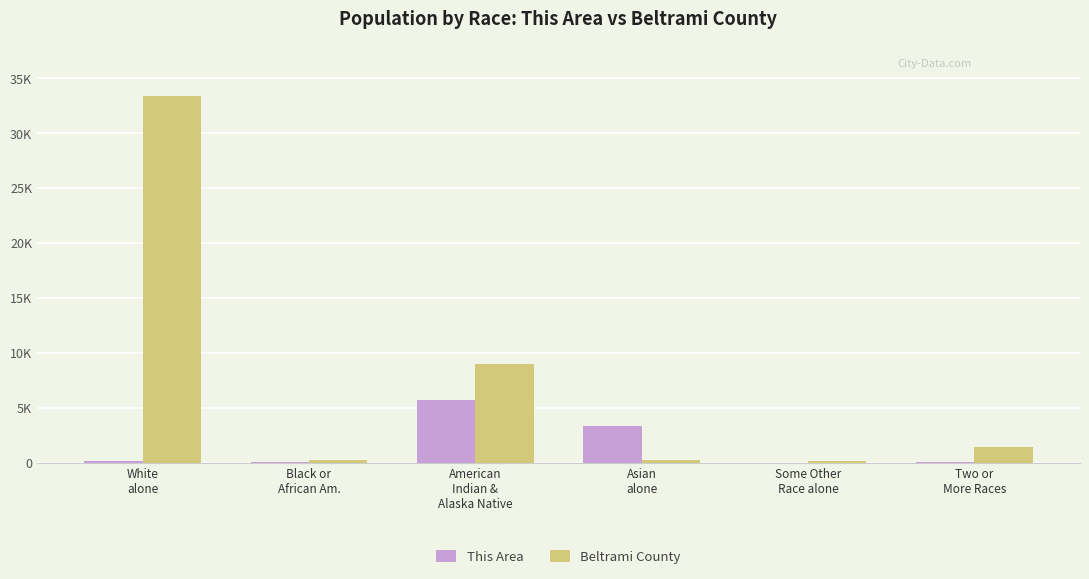

What is the difference between the second highest and minimum values in the This Area series?

3302